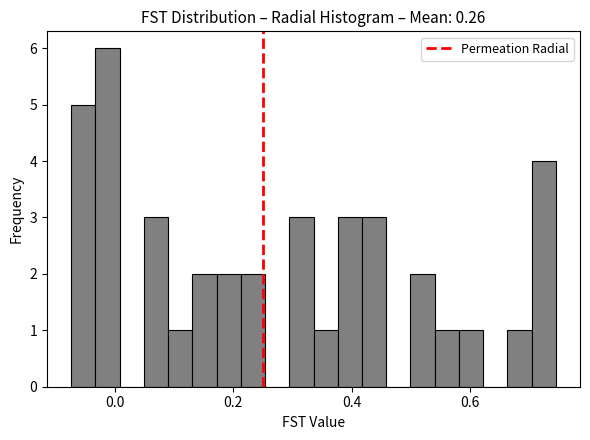

Around what value on the x-axis is the tallest bar? Give the approximate position of its centre, as read against the axis.

-0.02